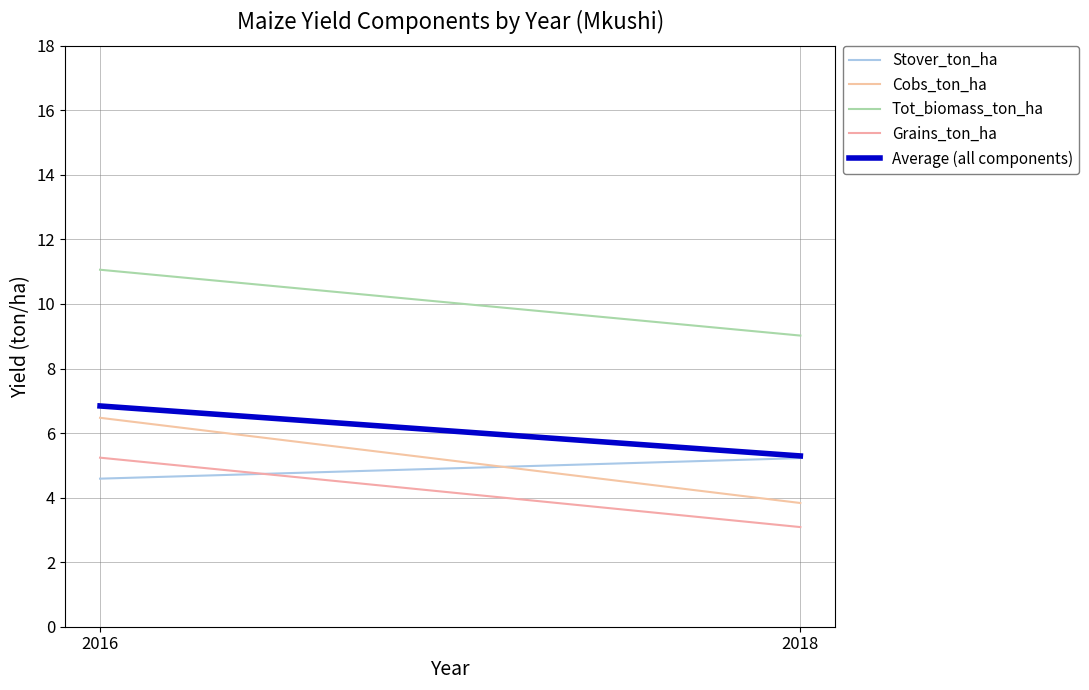

What is the sum of all Tot_biomass_ton_ha values?

20.1